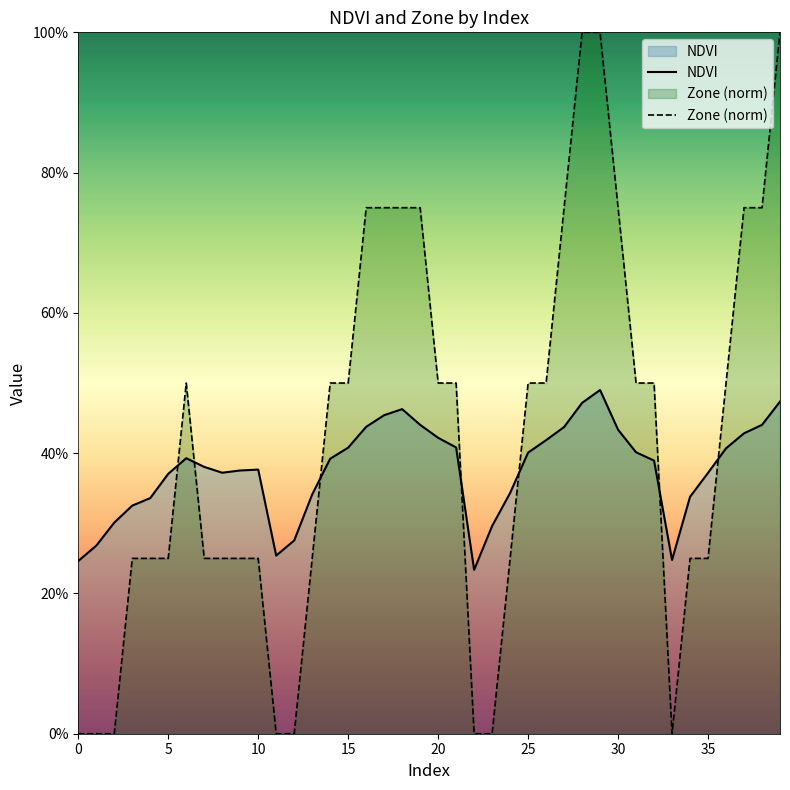

How many lines are shown in the chart?

2